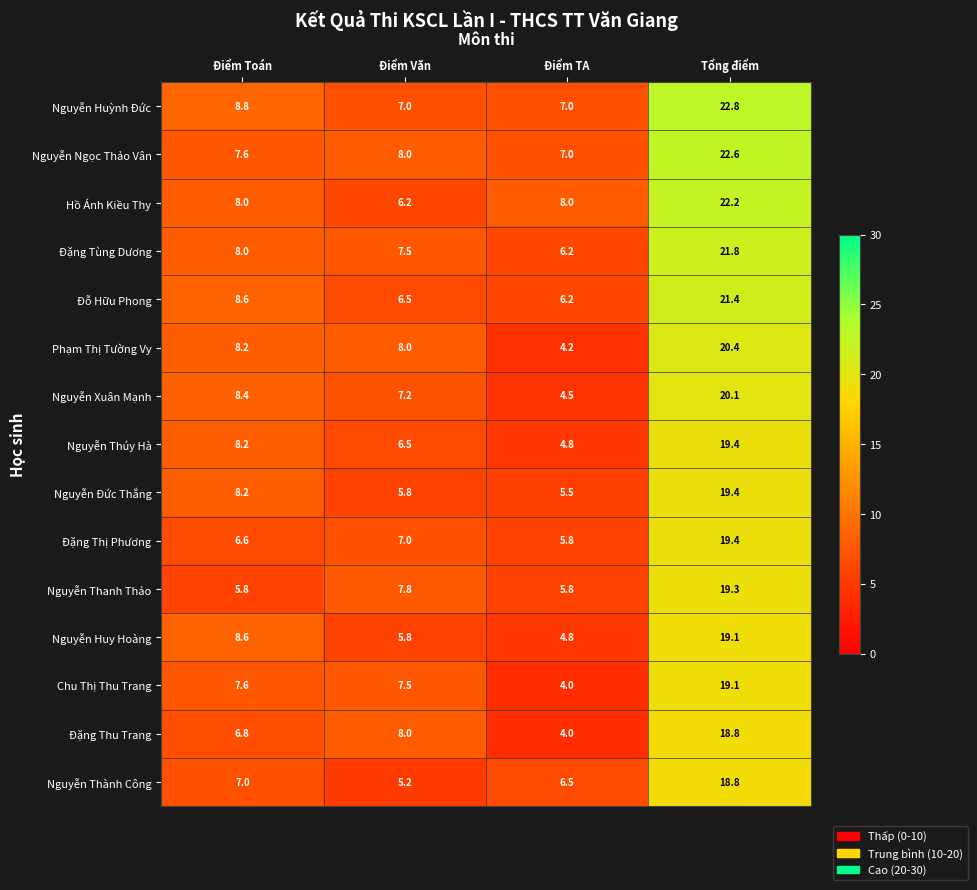

What is the approximate value of Đặng Thu Trang at Điểm Toán?

6.8